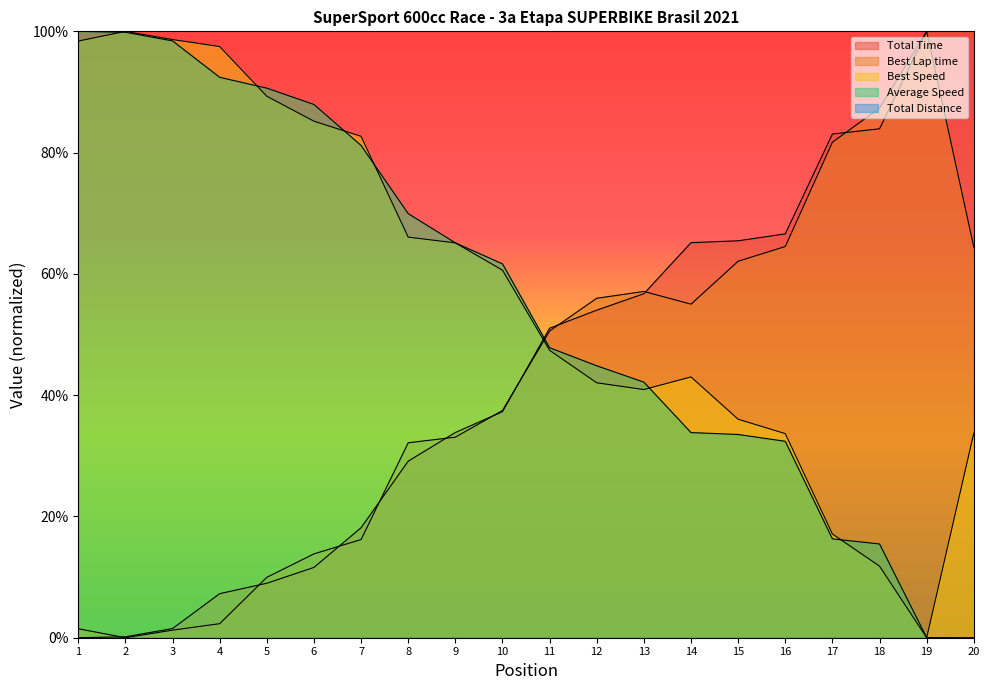

Which series ends up on top after the final intersection of Average Speed and Best Speed?

Best Speed